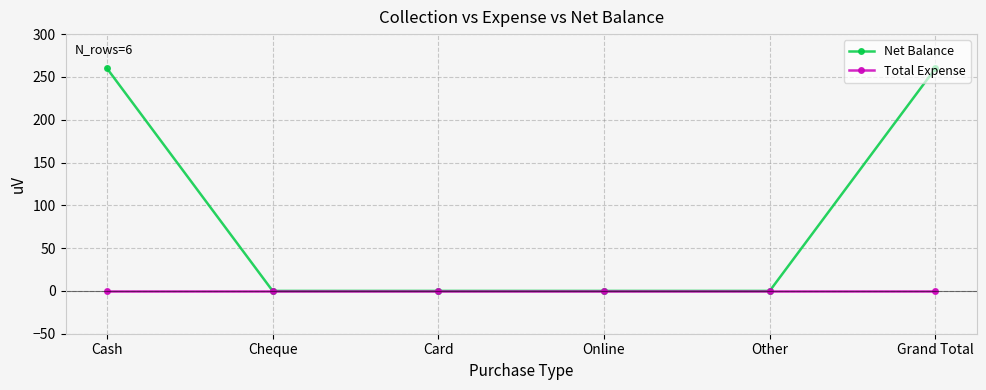

Which series has the largest range (max minus min)?

Net Balance